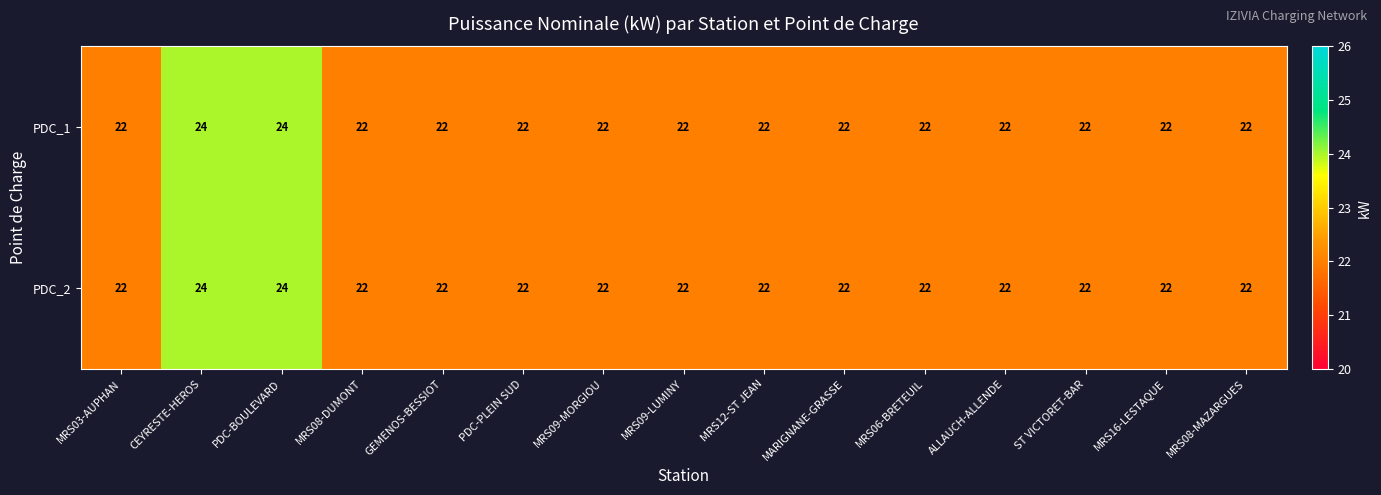

Reading left to right, list all the values displayed in this chart.

PDC_1: 22	24	24	22	22	22	22	22	22	22	22	22	22	22	22
PDC_2: 22	24	24	22	22	22	22	22	22	22	22	22	22	22	22